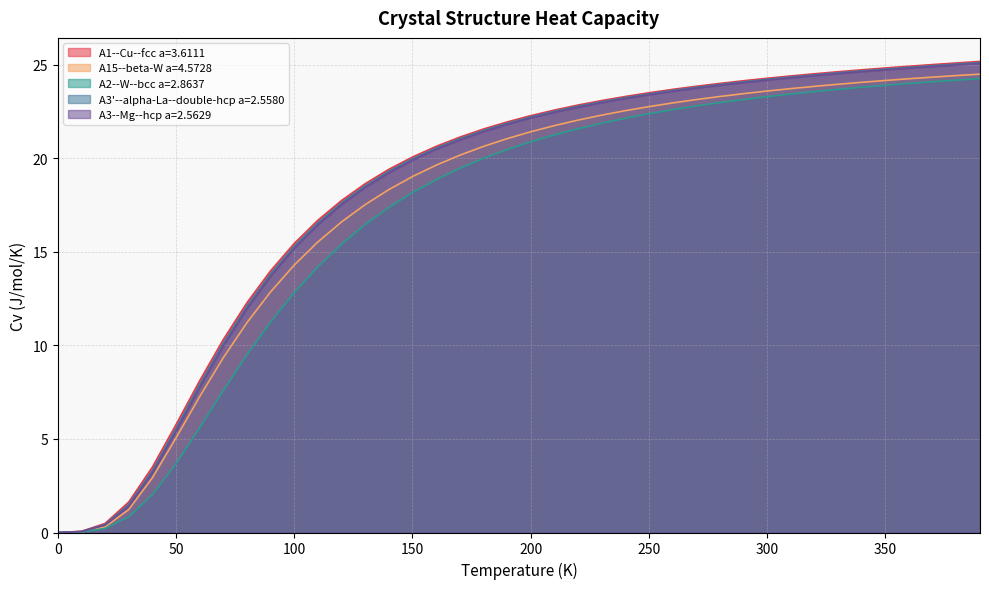

Between 90.0 and 280.0, which series saw the biggest shift?

A2--W--bcc a=2.8637